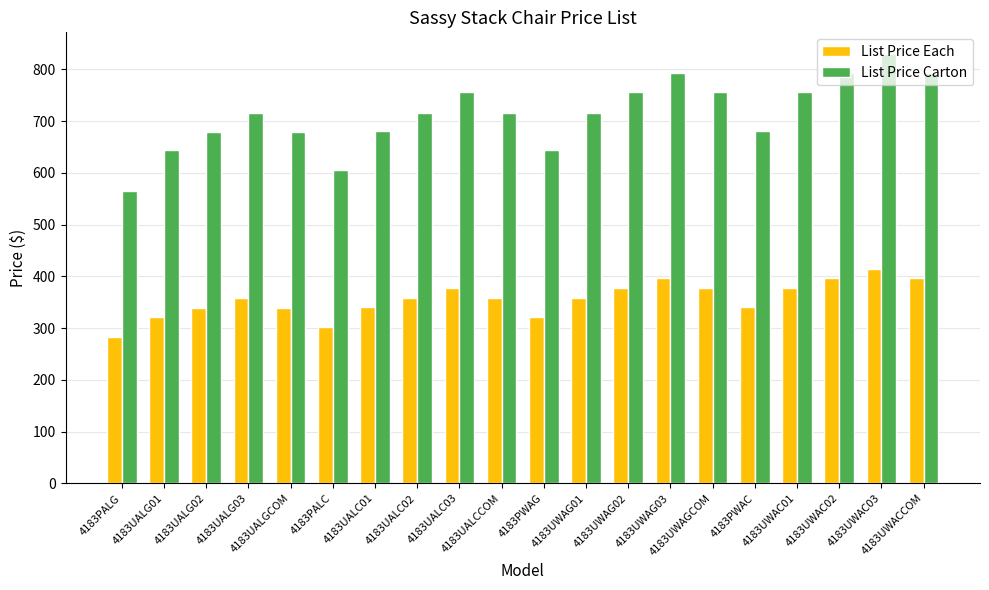

The List Price Carton series shows 1353 at 4183UWAG02. True or false?

False